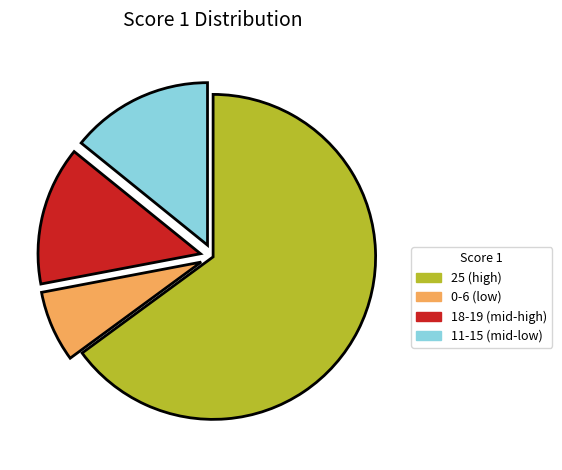

The 18-19 (mid-high) slice represents 21% of the pie. True or false?

False